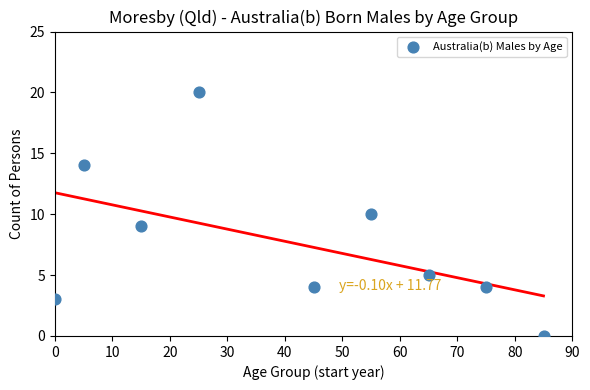

What is the average X value?

41